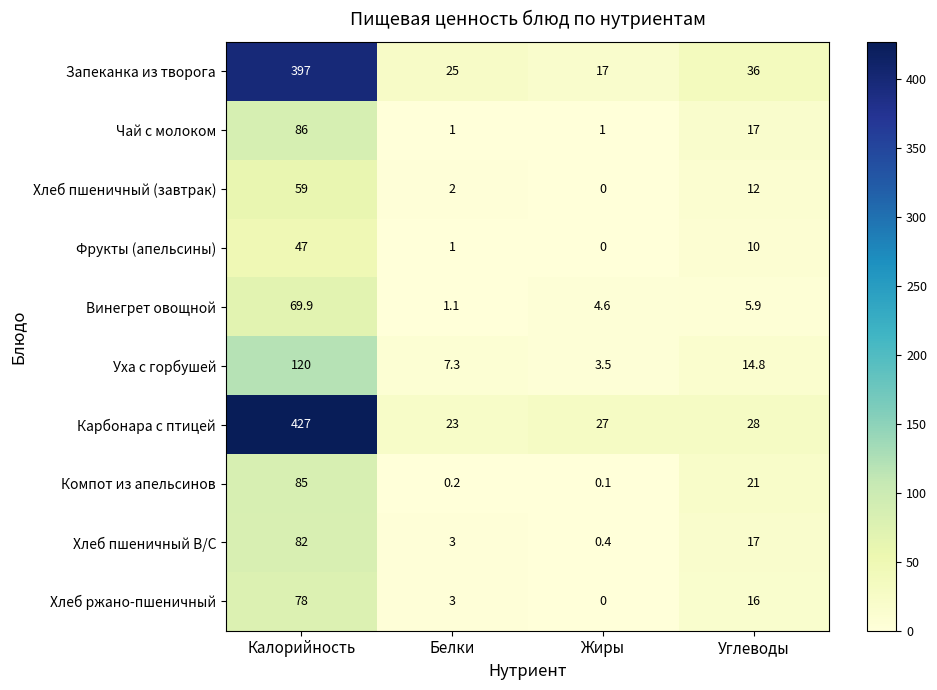

At which category is the sum across all series the highest?

Калорийность